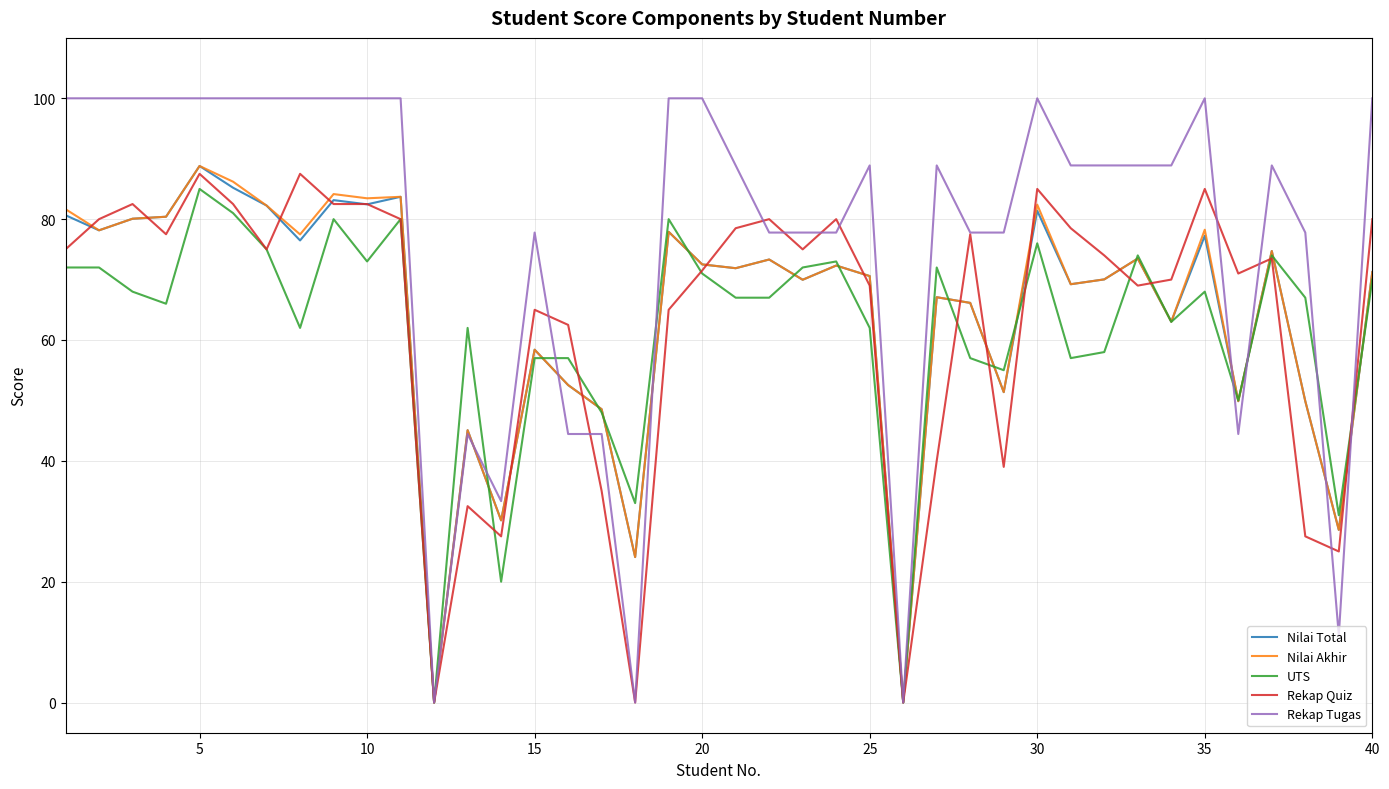

True or false: Rekap Tugas and Nilai Total cross at least once.

True